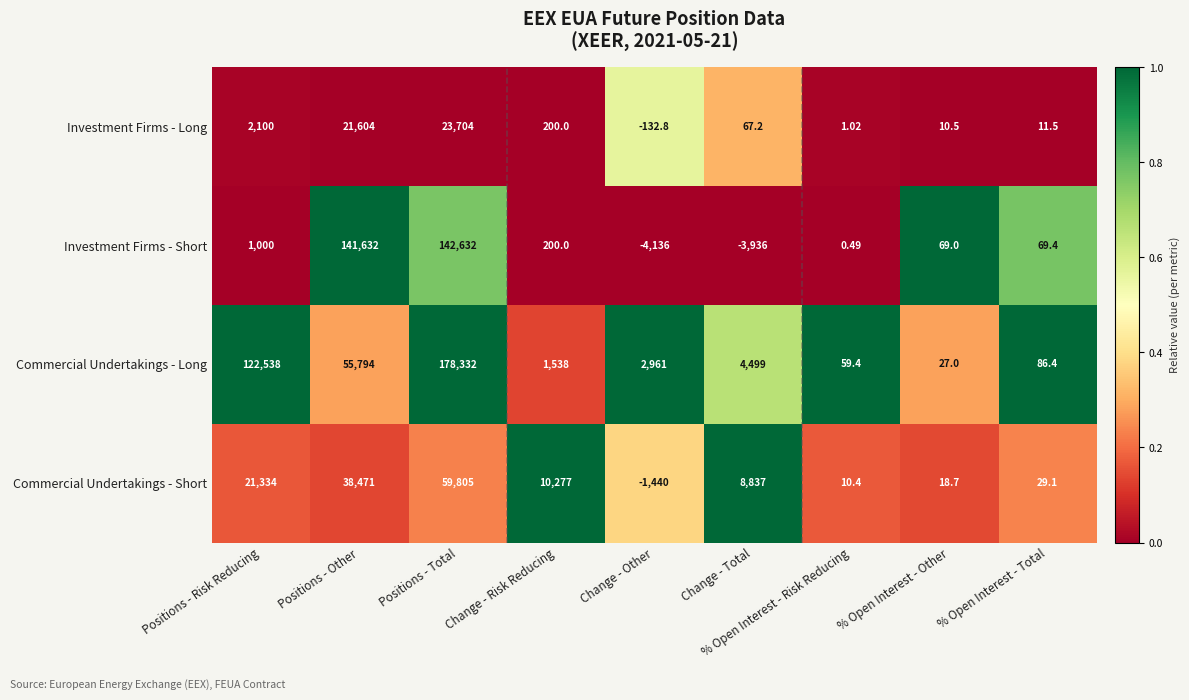

Between Change - Other and % Open Interest - Total, which series saw the biggest shift?

Investment Firms - Short